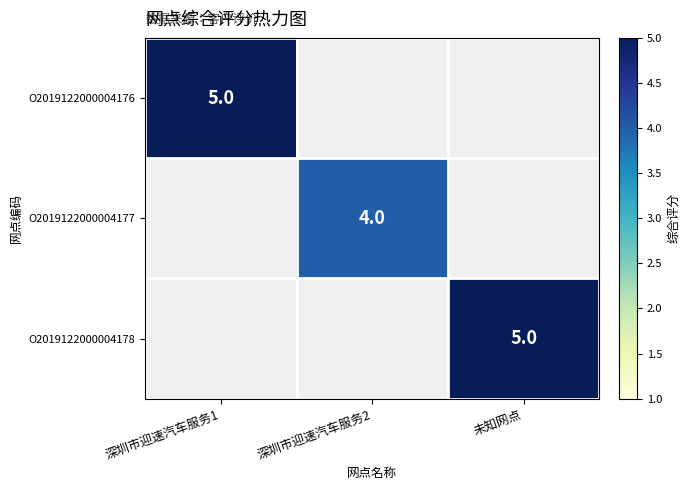

Which category has the lowest value across all series?

深圳市迎速汽车服务2